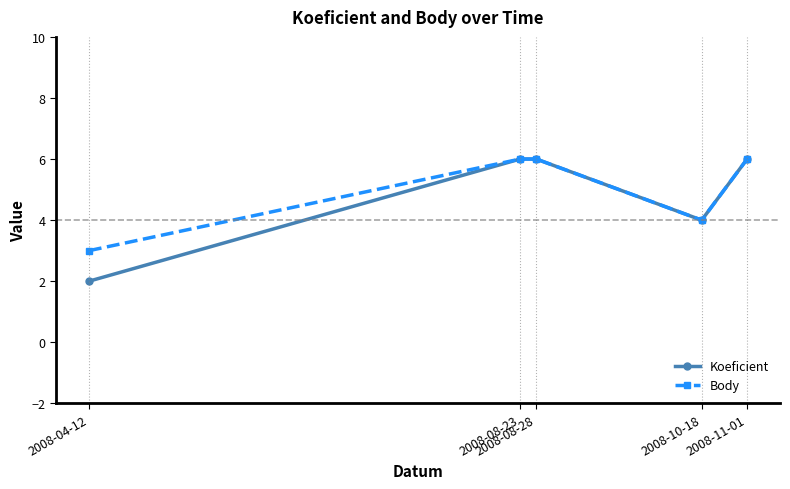

Where is the first local minimum for Koeficient?

2008-10-18